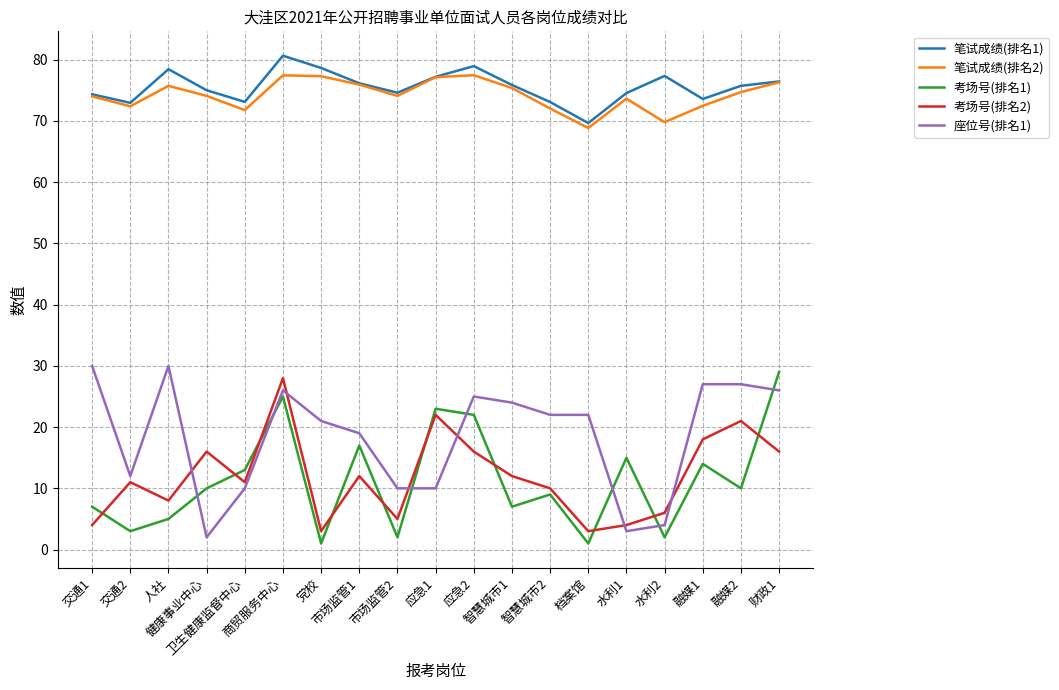

True or false: 座位号(排名1) and 笔试成绩(排名1) cross at least once.

False